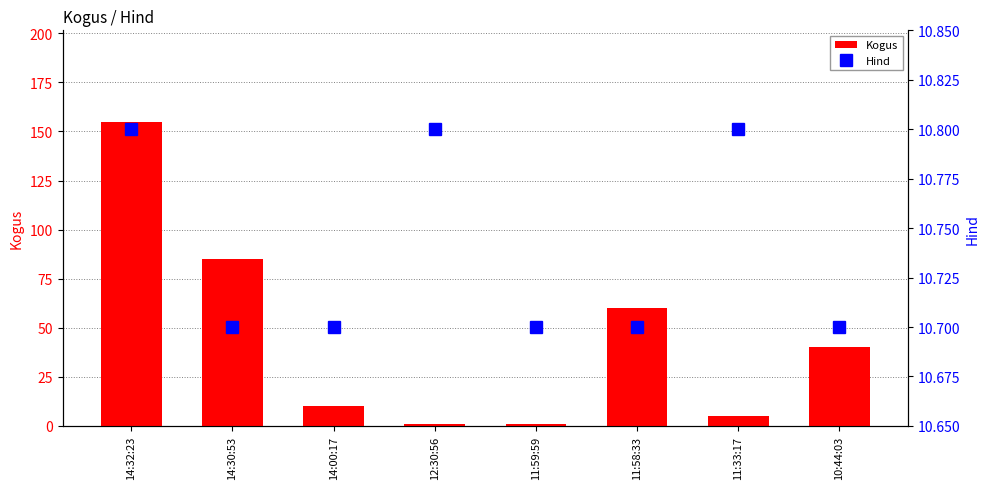

What is the spread (max minus min) of values at 14:30:53?

74.3